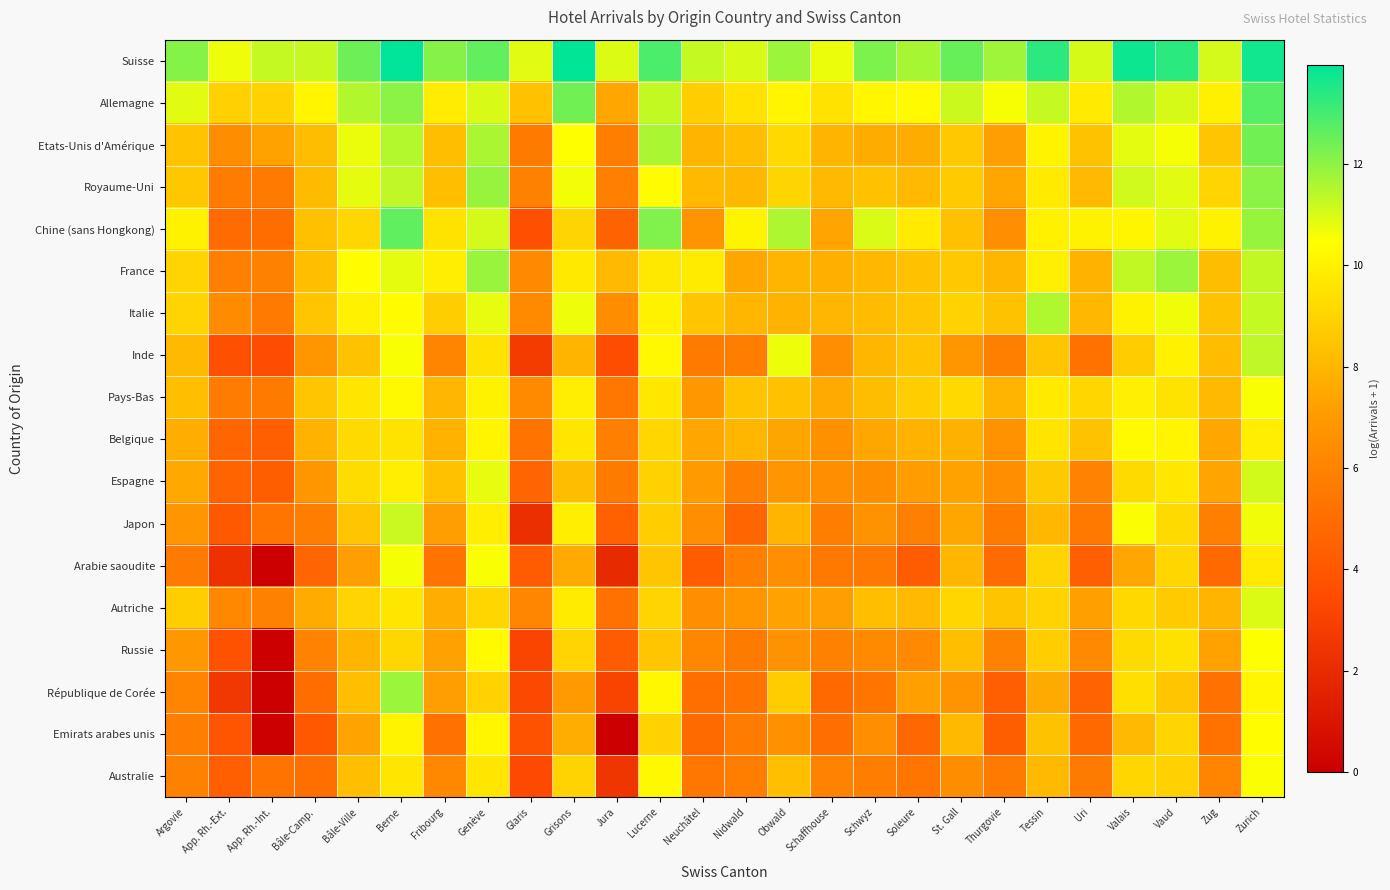

At how many categories does at least one series exceed 7?

26